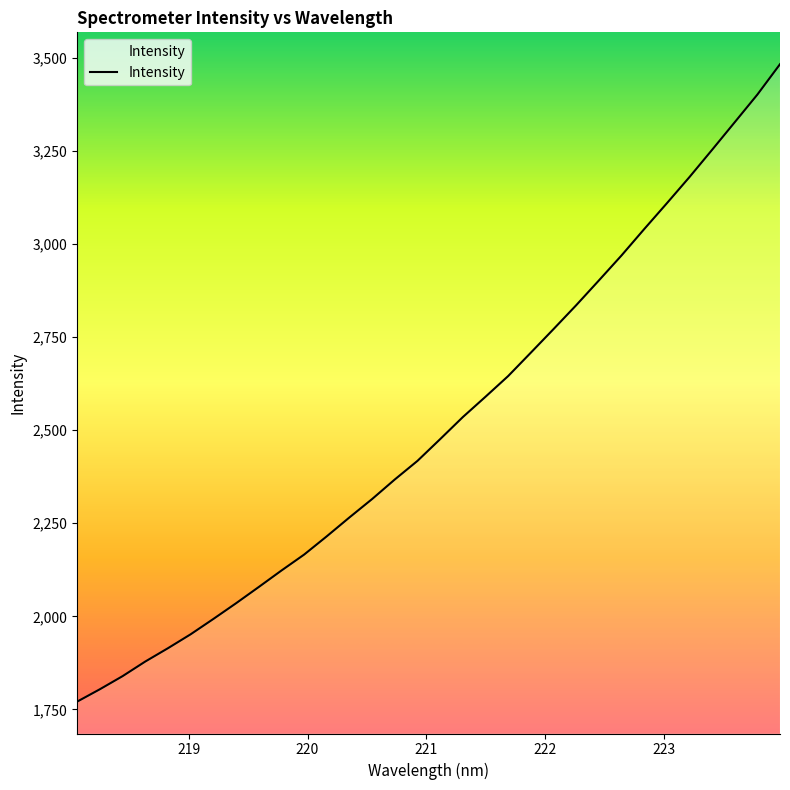

What is the difference between the maximum and minimum values?

1711.0